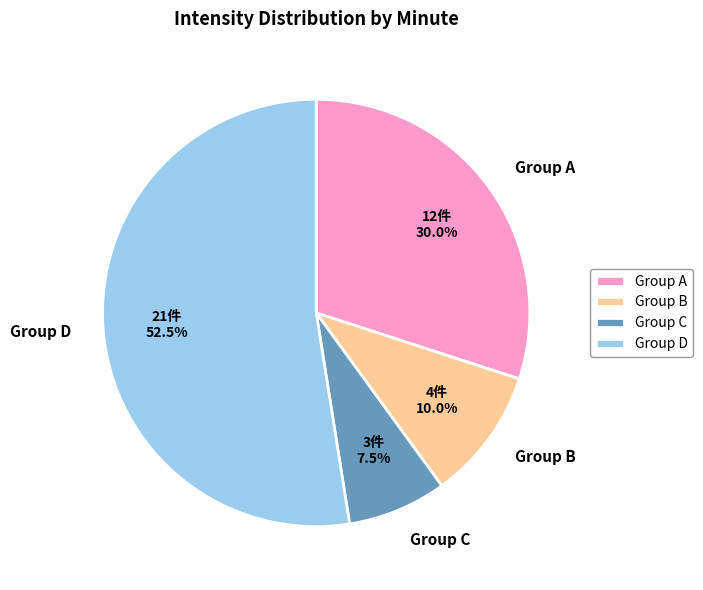

What is the largest slice in the pie chart?

Group D